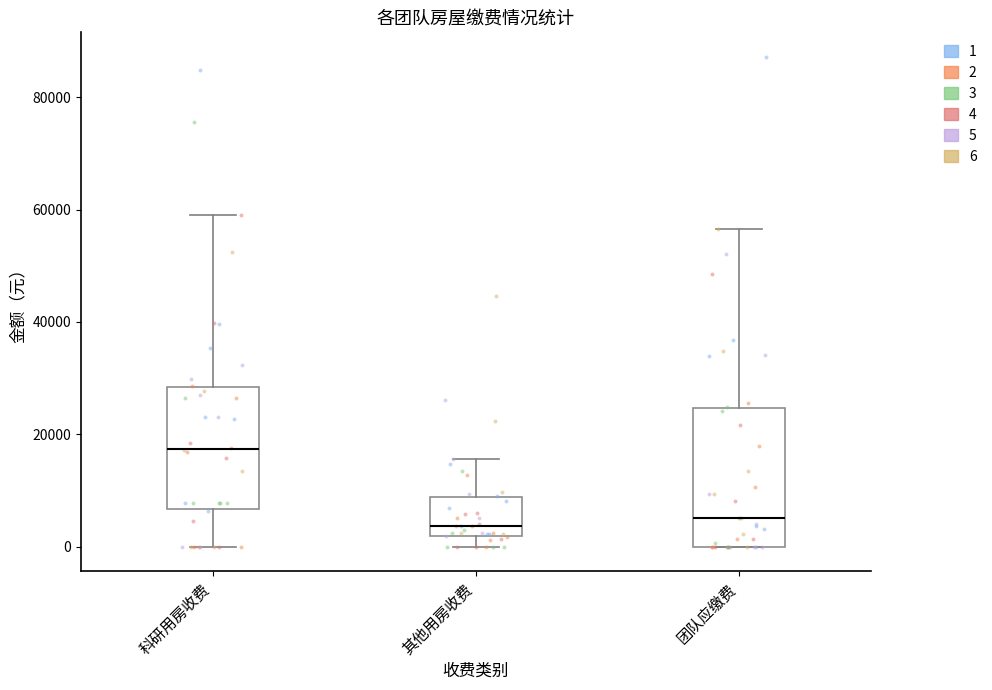

Where does the lower whisker of the box for 科研用房收费 end on the y-axis? The values are not printed on the chart, so give them approximately, as read against the axis.

0